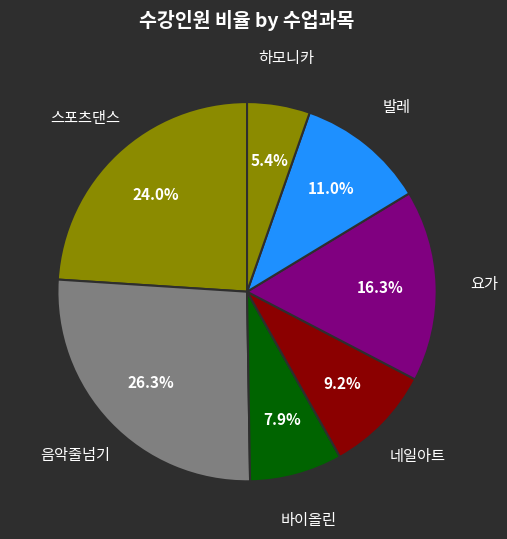

Count the number of slices in the pie.

7